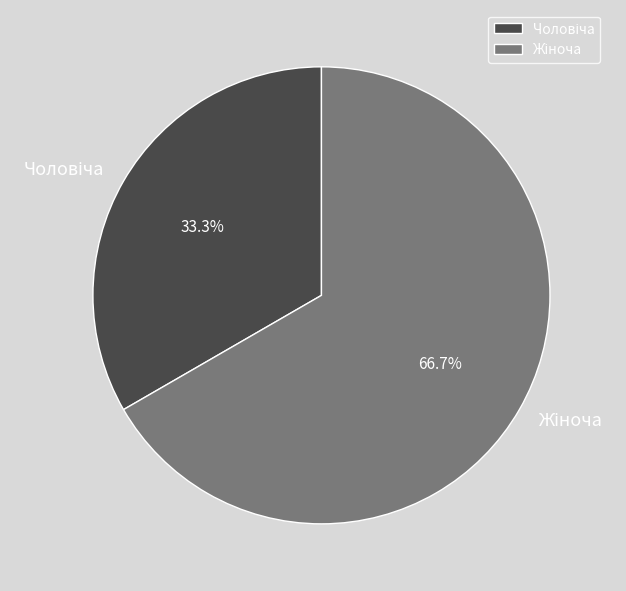

How many segments does this pie chart have?

2